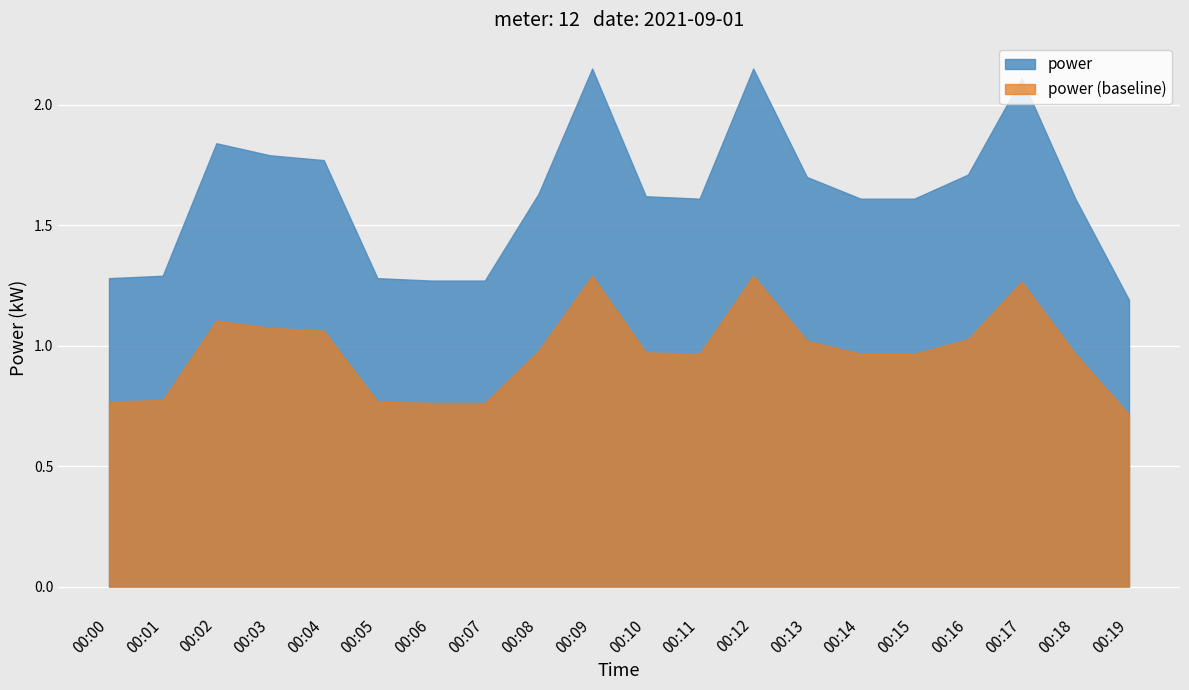

What is the change in value from 00:16 to 00:18?

-0.1